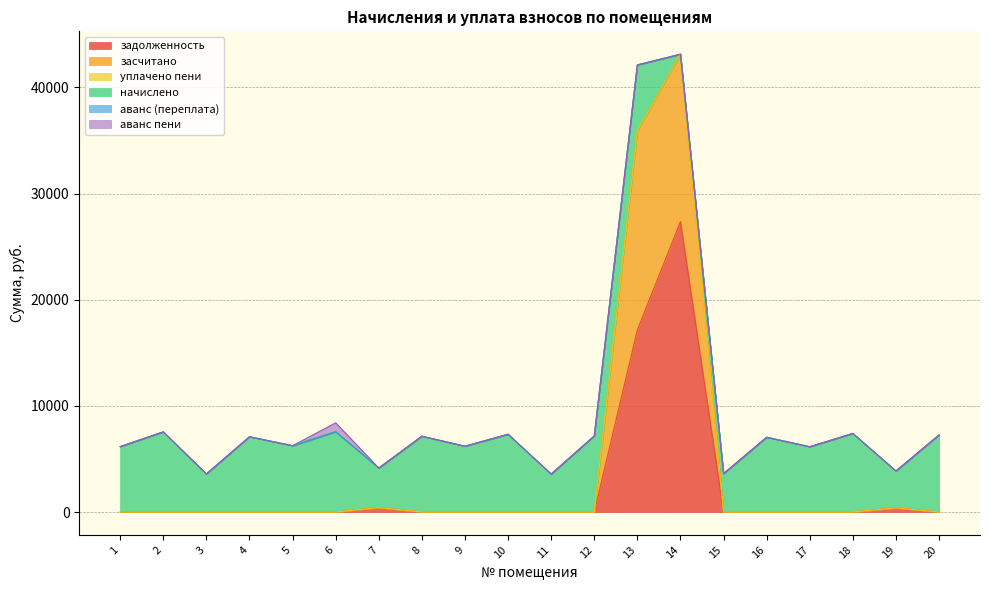

True or false: задолженность and аванс (переплата) intersect in this chart.

False